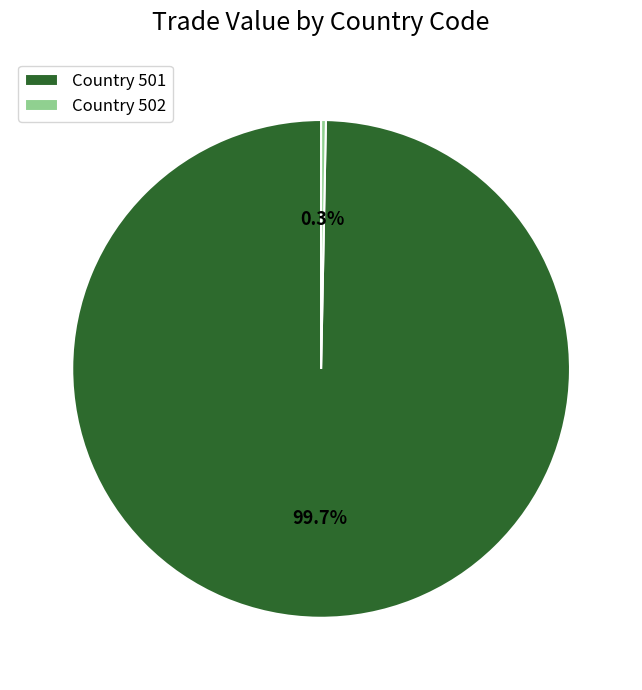

Rank the categories by value from lowest to highest.

Country 502, Country 501